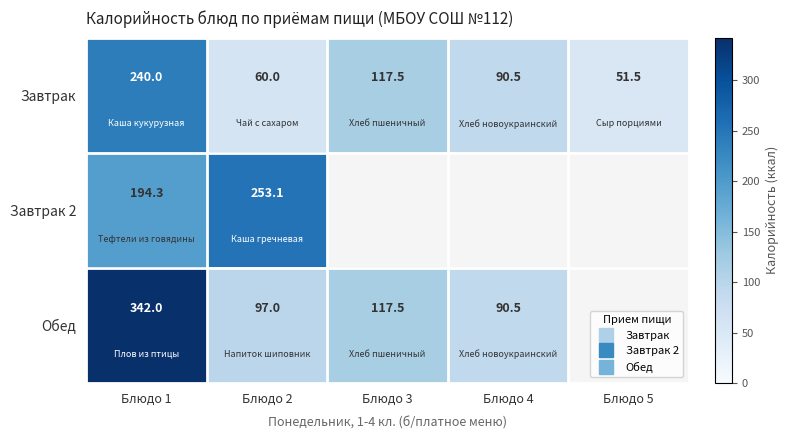

Where is Завтрак 2 nearest to the value 126?

Блюдо 1